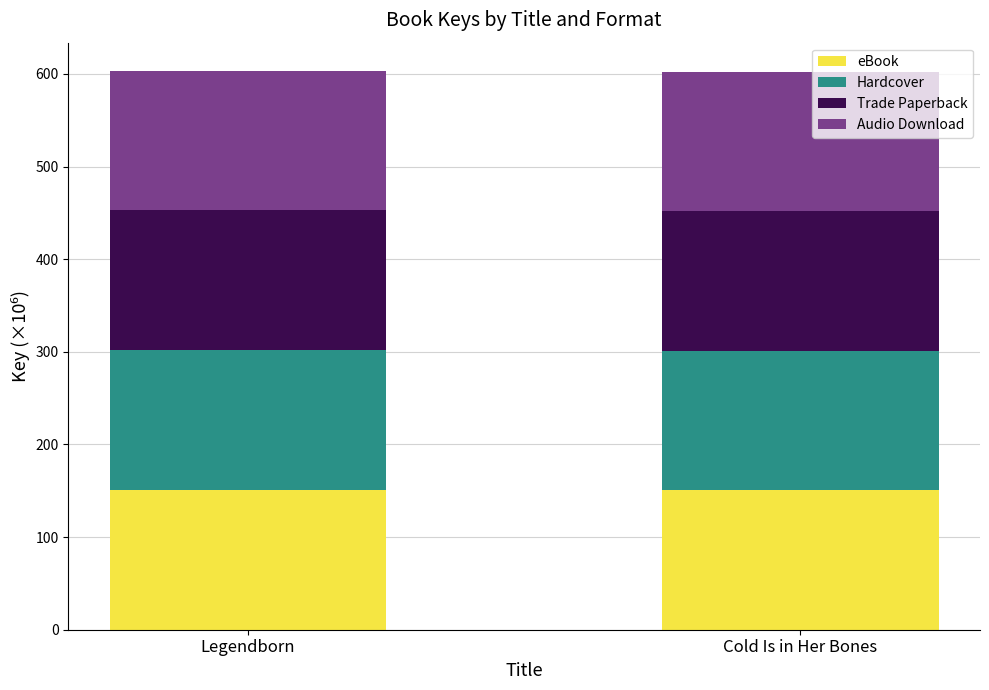

Are the bars grouped side by side (vs. stacked)?

No